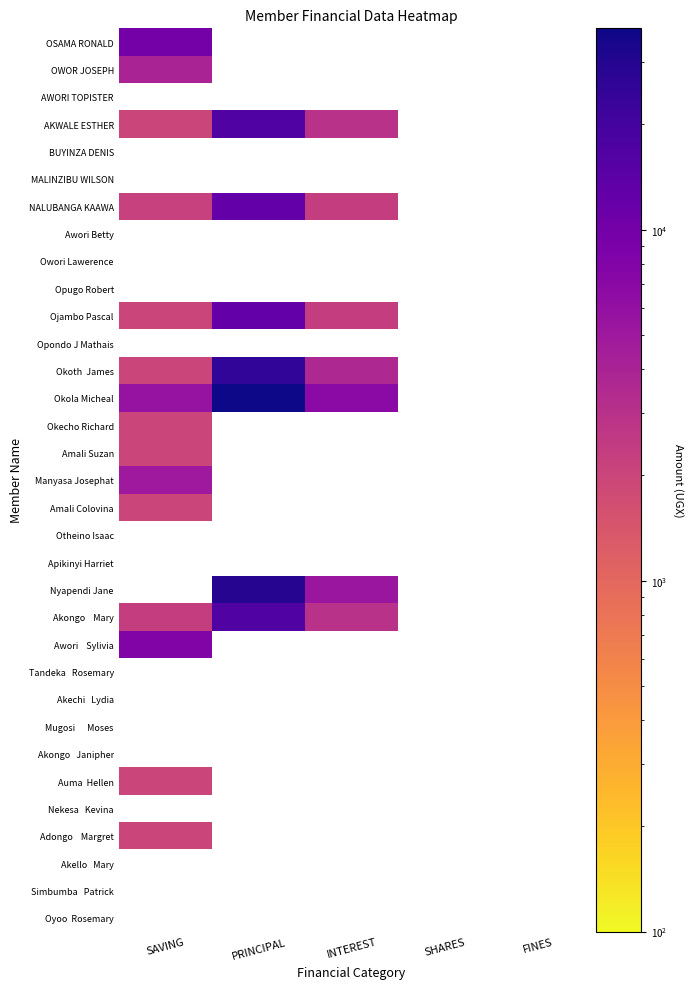

Between 3 and 4, which series saw the biggest shift?

Oyoo  Rosemary